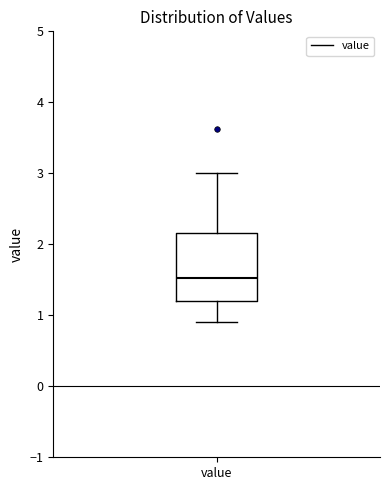

Where is the upper edge of the box for value on the y-axis? The values are not printed on the chart, so give them approximately, as read against the axis.

2.2